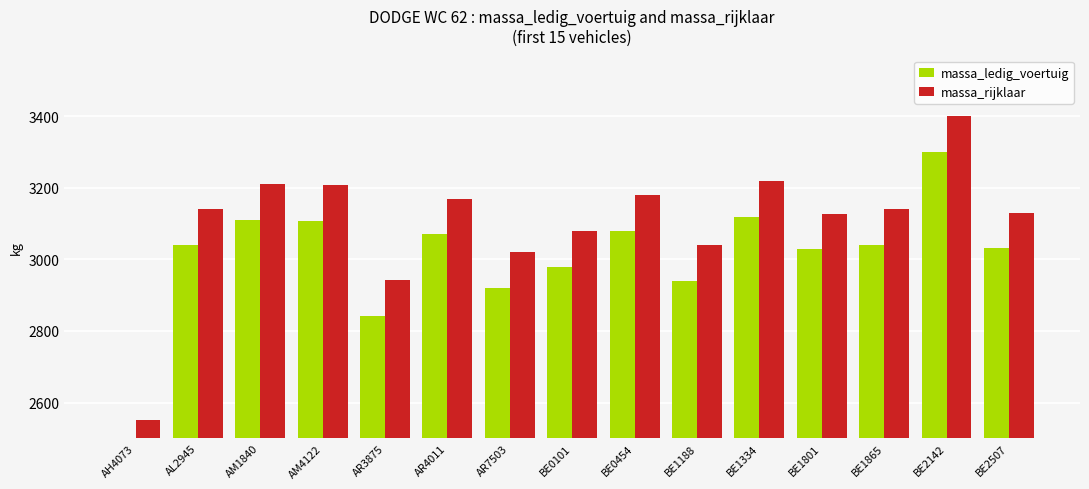

Reading left to right, transcribe all the data shown in this chart.

massa_ledig_voertuig: AH4073=2450	AL2945=3040	AM1840=3110	AM4122=3108	AR3875=2842	AR4011=3070	AR7503=2920	BE0101=2980	BE0454=3080	BE1188=2940	BE1334=3120	BE1801=3028	BE1865=3040	BE2142=3300	BE2507=3031
massa_rijklaar: AH4073=2550	AL2945=3140	AM1840=3210	AM4122=3208	AR3875=2942	AR4011=3170	AR7503=3020	BE0101=3080	BE0454=3180	BE1188=3040	BE1334=3220	BE1801=3128	BE1865=3140	BE2142=3400	BE2507=3131